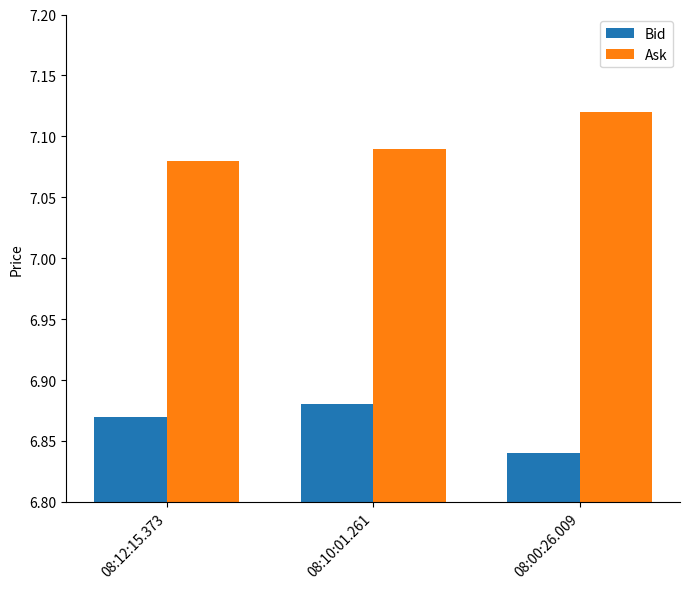

List the labels in order of Bid value, smallest first.

08:00:26.009, 08:12:15.373, 08:10:01.261